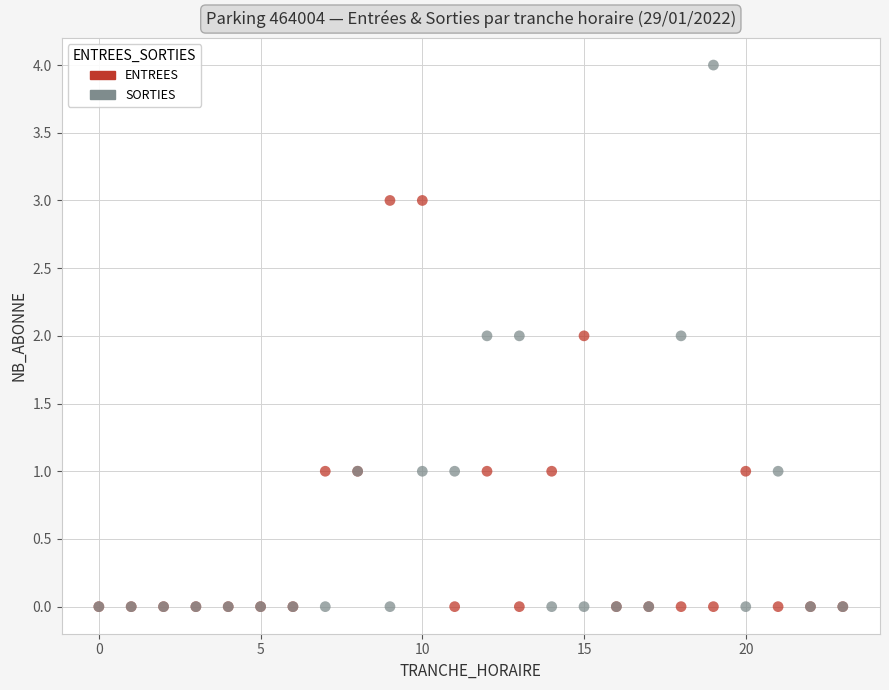

Which series has the largest Y range (max minus min)?

SORTIES